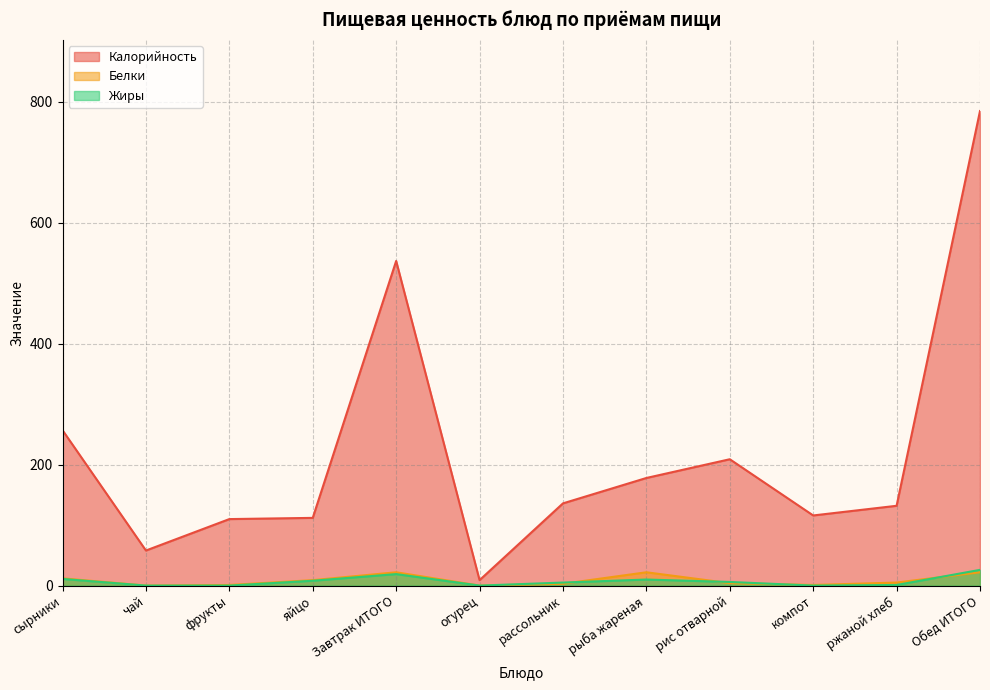

What is the spread (max minus min) of values at рис отварной?

205